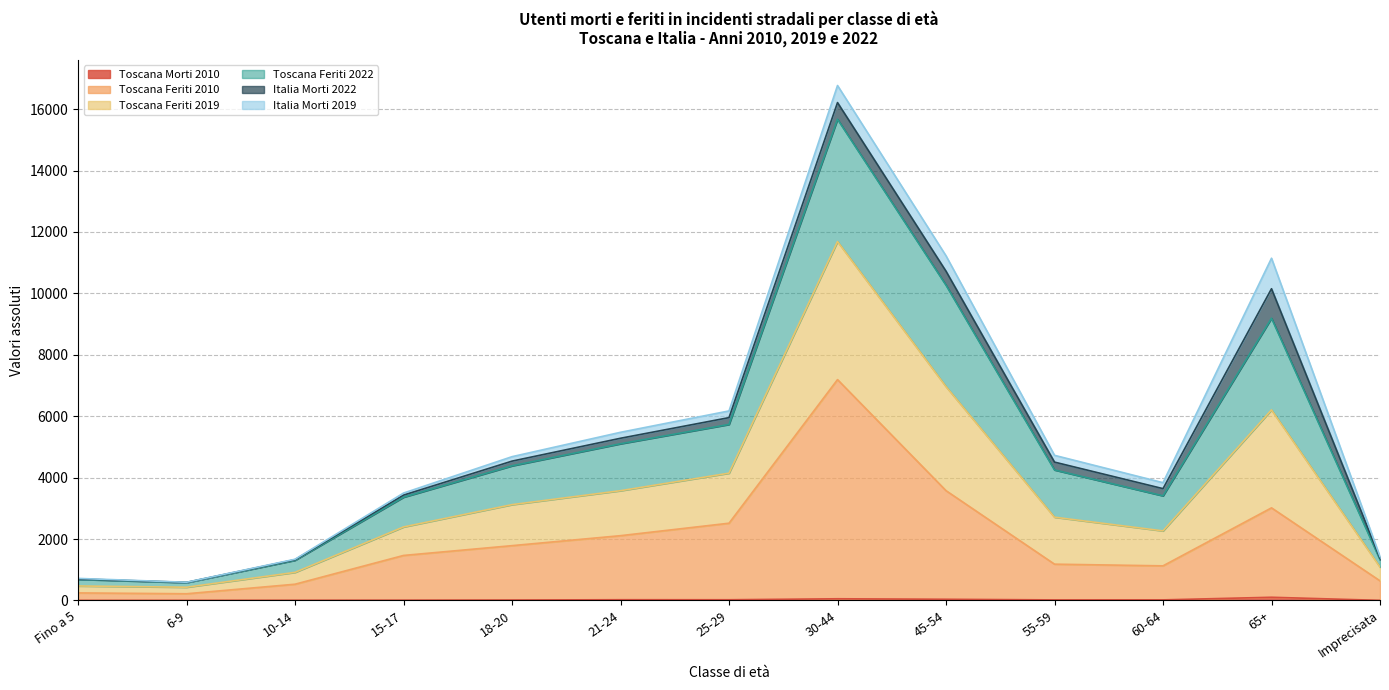

At which category is the sum across all series the highest?

30-44